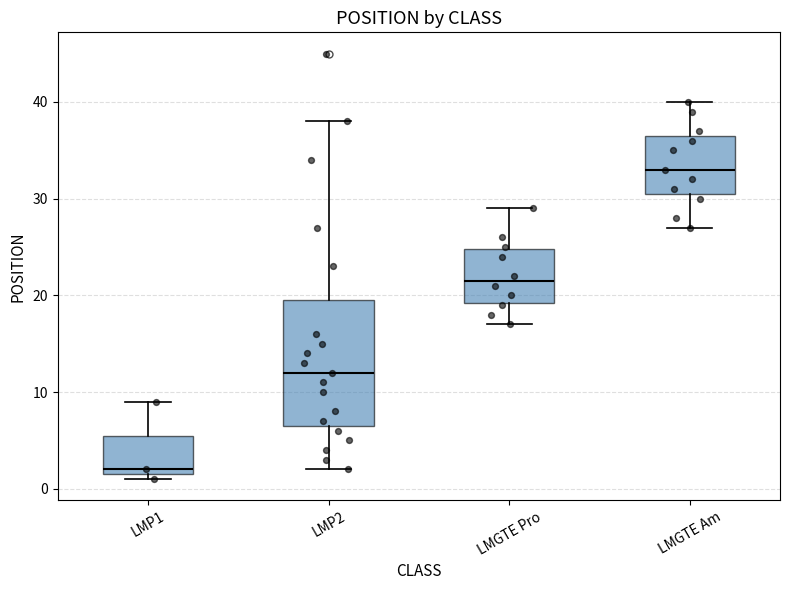

Reading left to right, read every box against the y-axis: the position of its median line, the range the box covers, and the ends of its whiskers. The values are not printed on the chart, so give them approximately, as read against the axis.

LMP1: median 2 (just above the box's lower edge), box 2 to 6, whiskers 1 to 9
LMP2: median 12, box 7 to 20, whiskers 2 to 38
LMGTE Pro: median 22, box 19 to 25, whiskers 17 to 29
LMGTE Am: median 33, box 31 to 37, whiskers 27 to 40